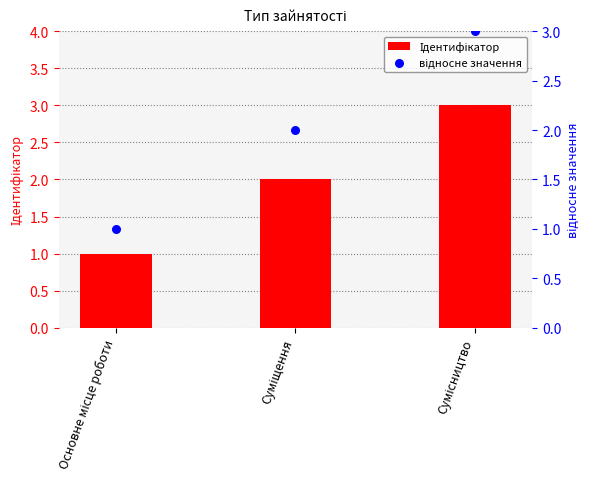

What is the total value across all series at Сумісництво?

6